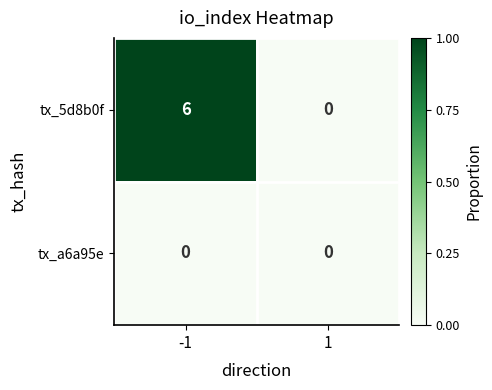

Rank the series at -1 from highest to lowest value.

tx_5d8b0f, tx_a6a95e